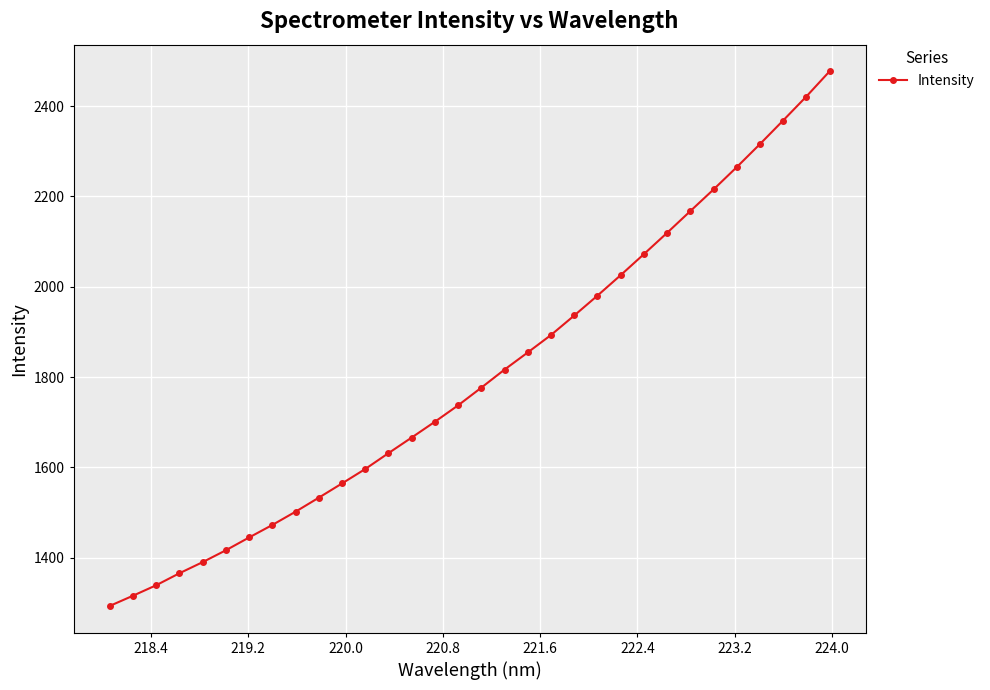

What is the difference between the maximum and minimum values?

1183.4